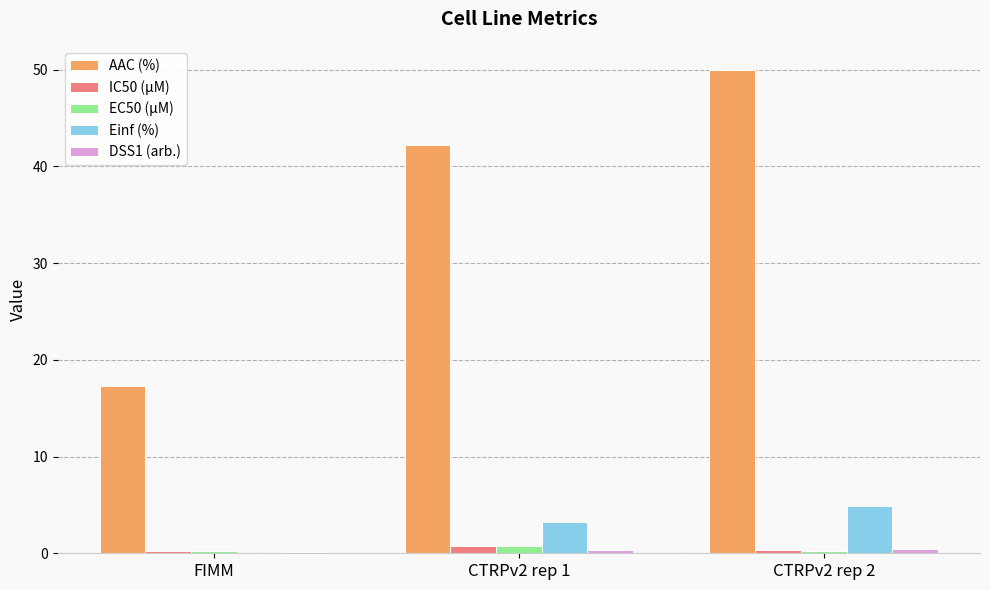

Which series changed the most between CTRPv2 rep 1 and CTRPv2 rep 2?

AAC (%)